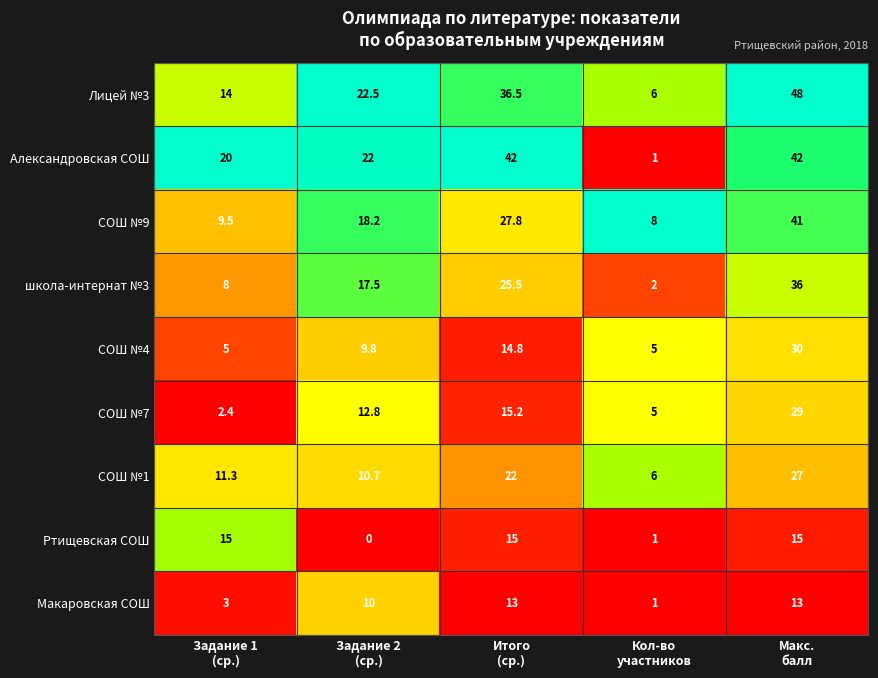

What is the difference between the second highest and second lowest values in the Александровская СОШ series?

22.0